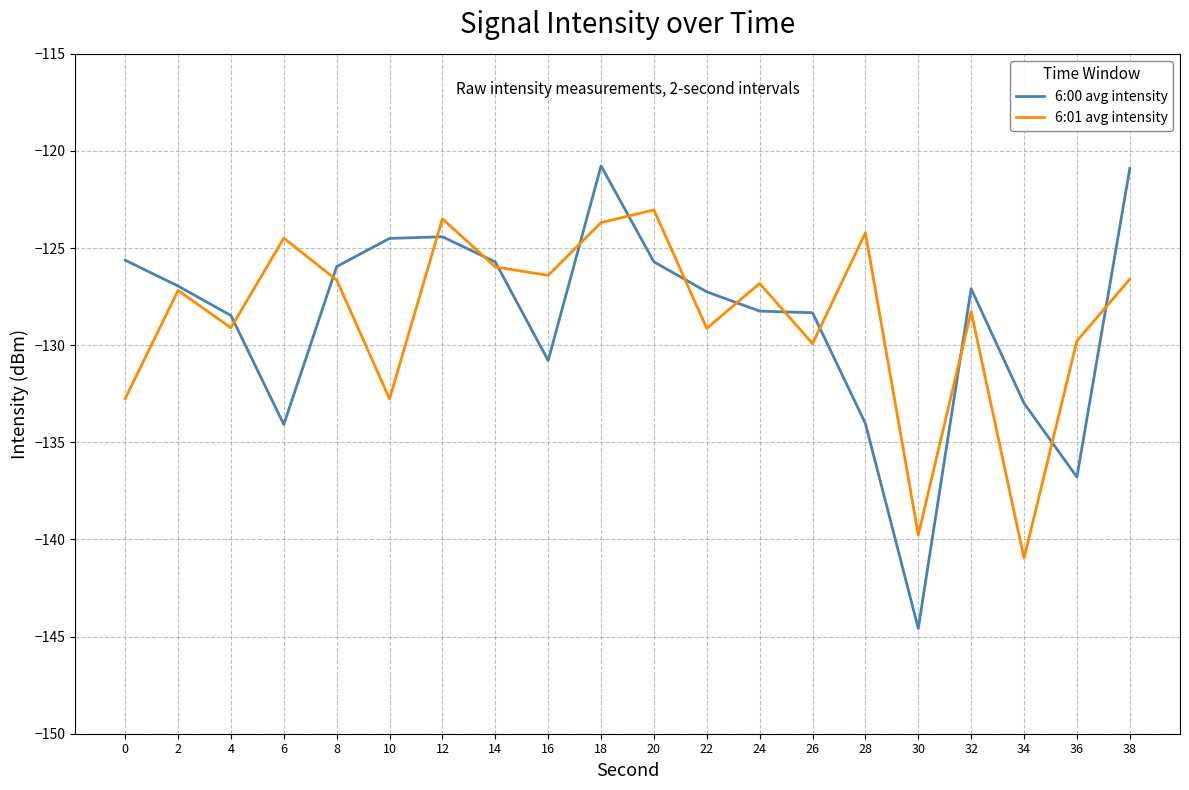

Is the value of 6:00 avg intensity at 10 greater than the value of 6:01 avg intensity at 18?

No